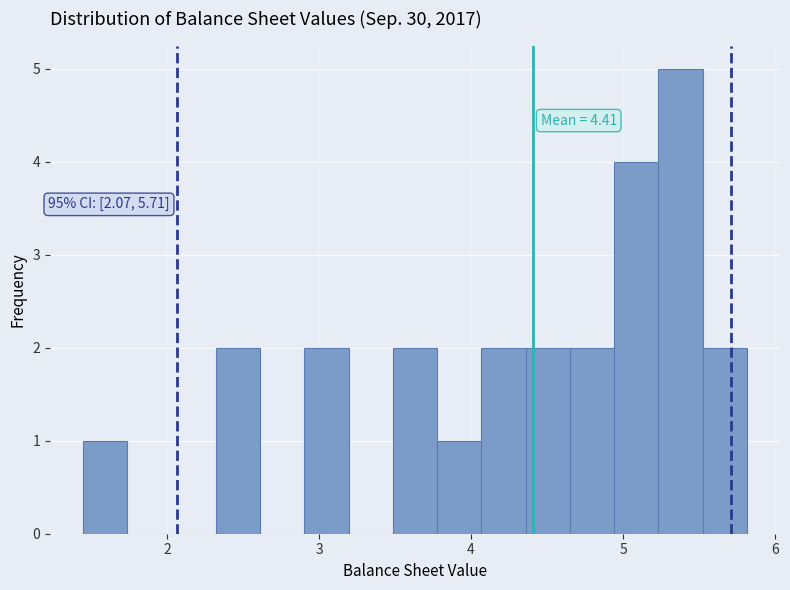

Read against the x-axis, roughly where is the centre of the tallest bar?

5.4